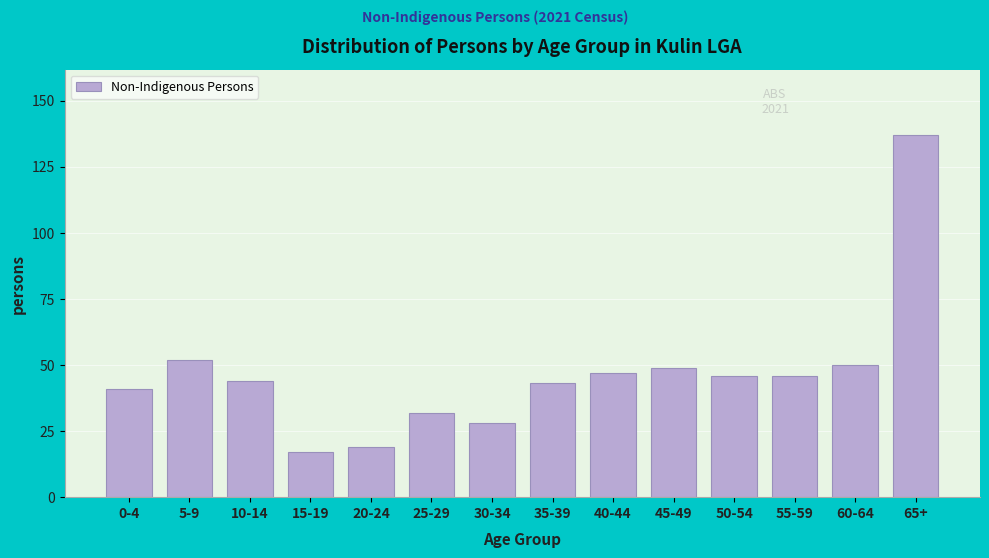

Reading right to left, extract all data points from this chart.

65+=137	60-64=50	55-59=46	50-54=46	45-49=49	40-44=47	35-39=43	30-34=28	25-29=32	20-24=19	15-19=17	10-14=44	5-9=52	0-4=41